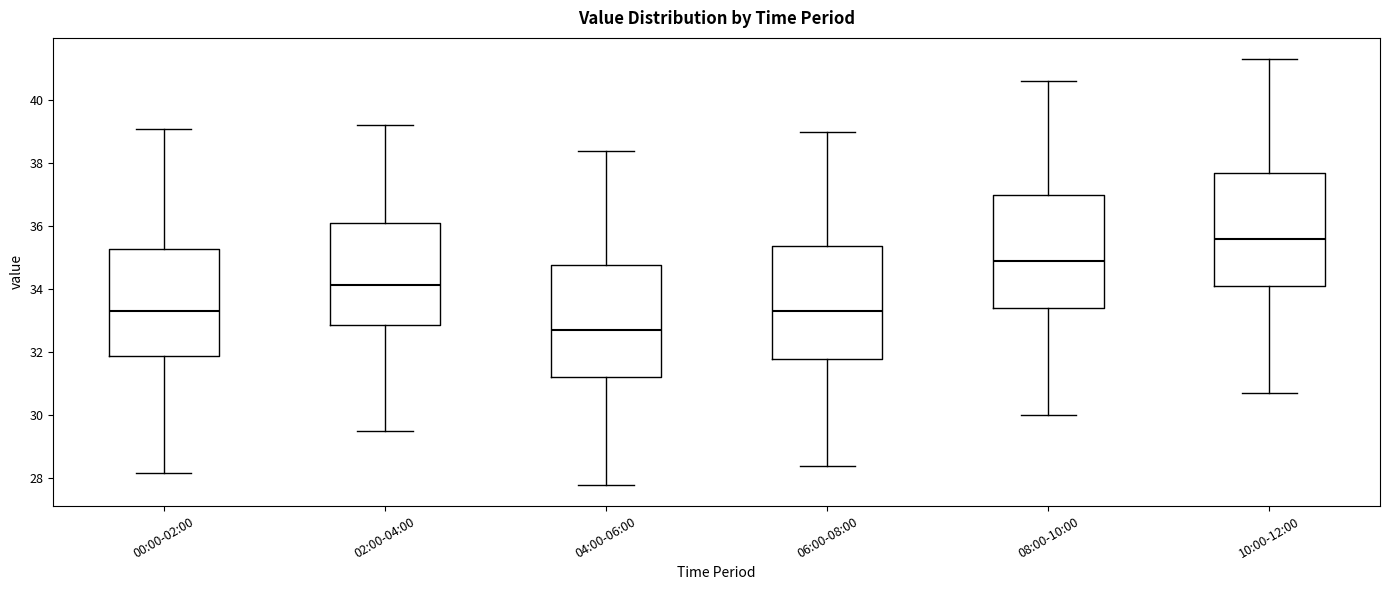

Where does the median line of the box for 02:00-04:00 sit on the y-axis? The values are not printed on the chart, so give them approximately, as read against the axis.

34.2